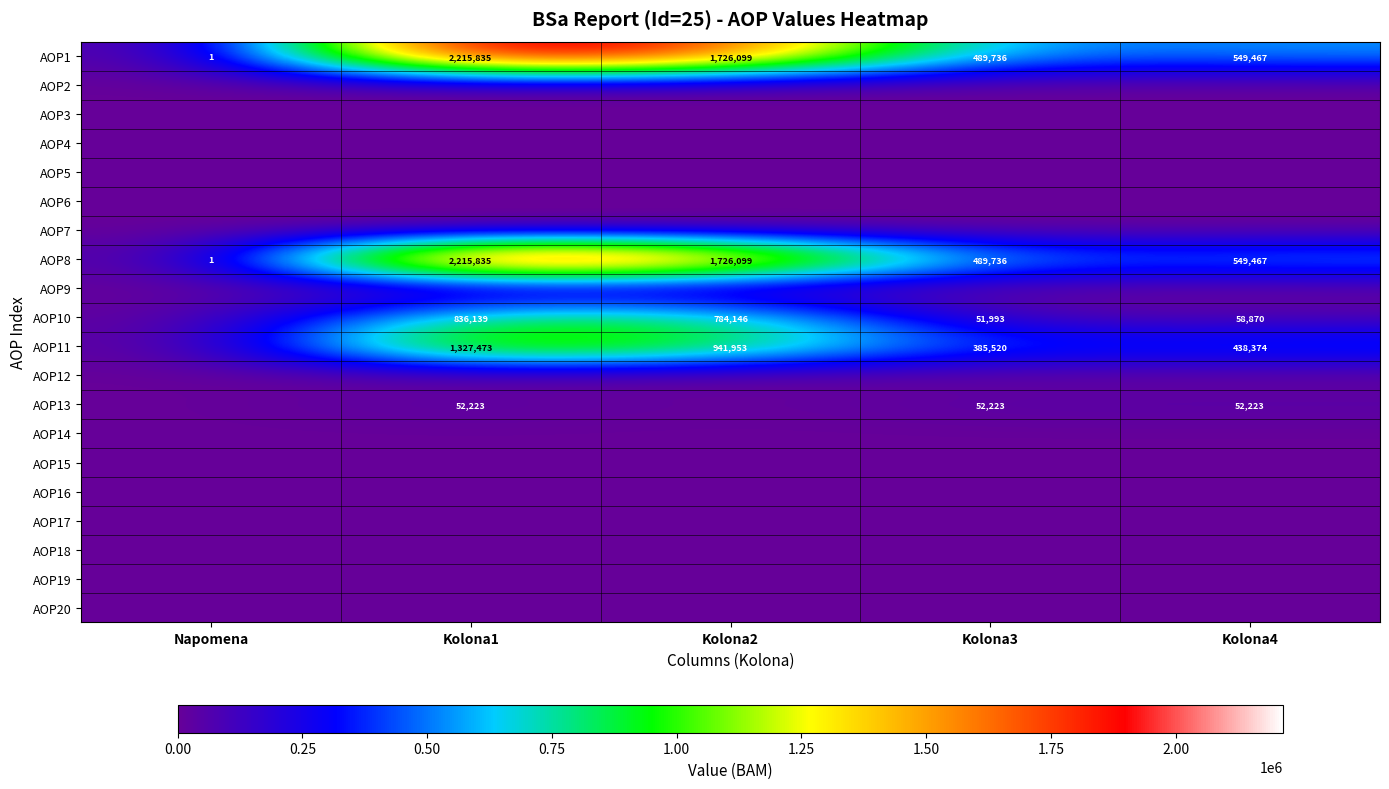

Is it true that AOP8 equals 1726099 at Kolona2?

True